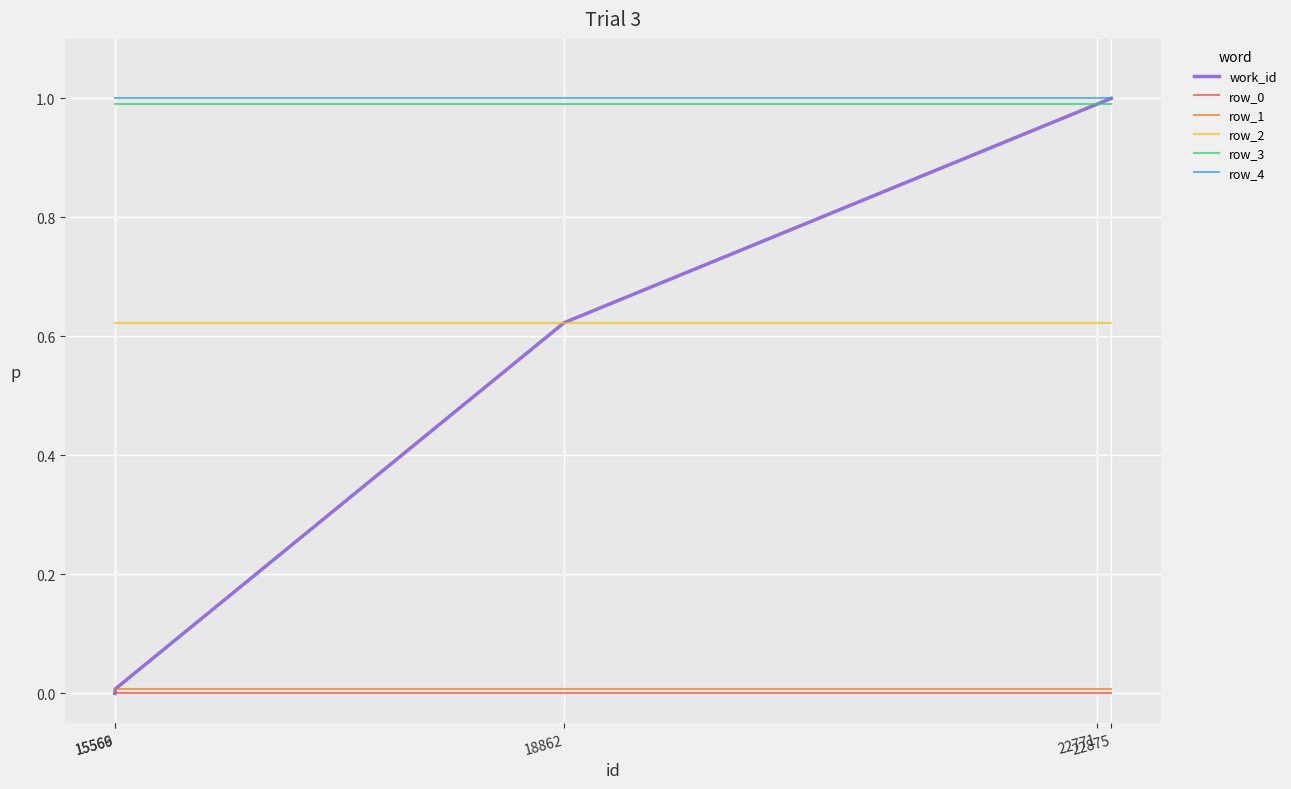

Which series has the largest range (max minus min)?

work_id